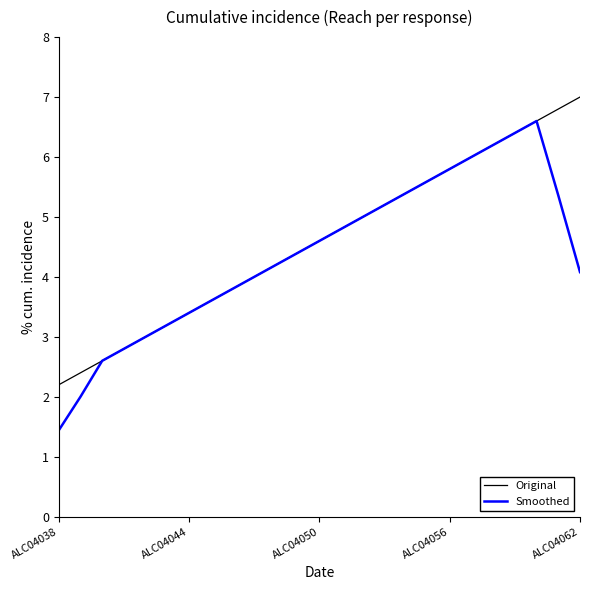

Which series has the largest total across all categories?

Original